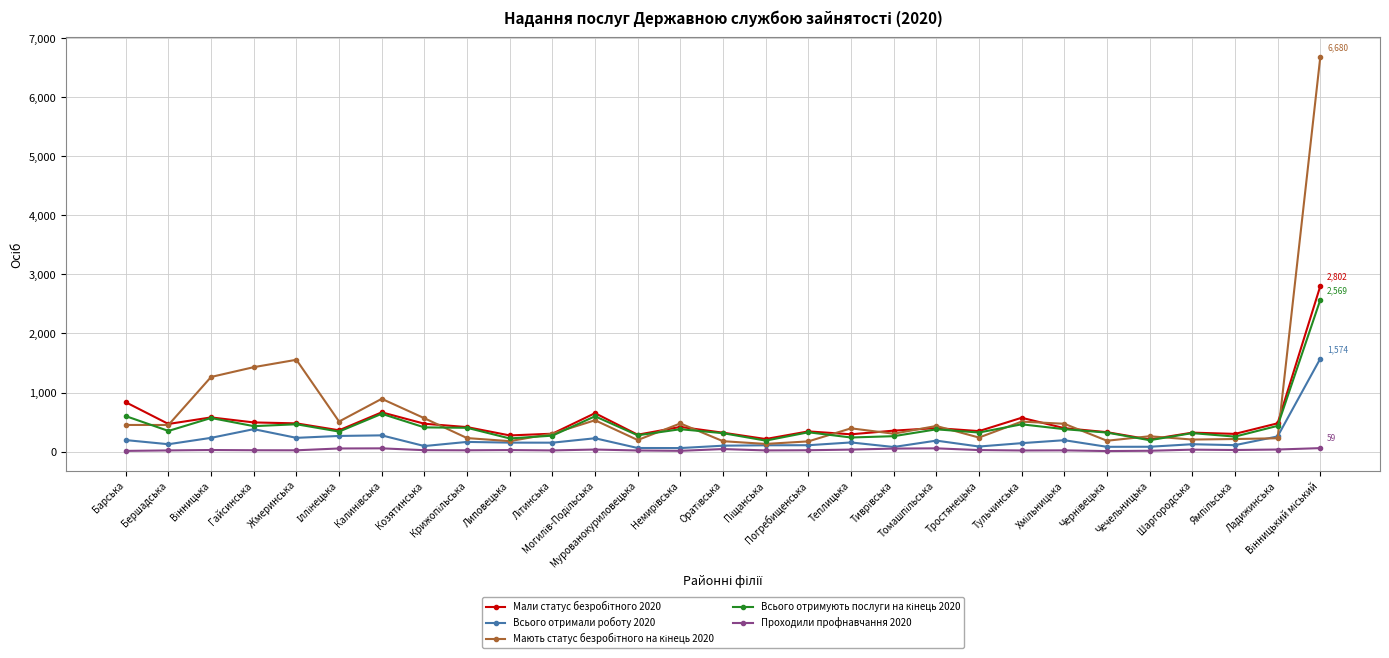

At how many categories does at least one series exceed 6315?

1